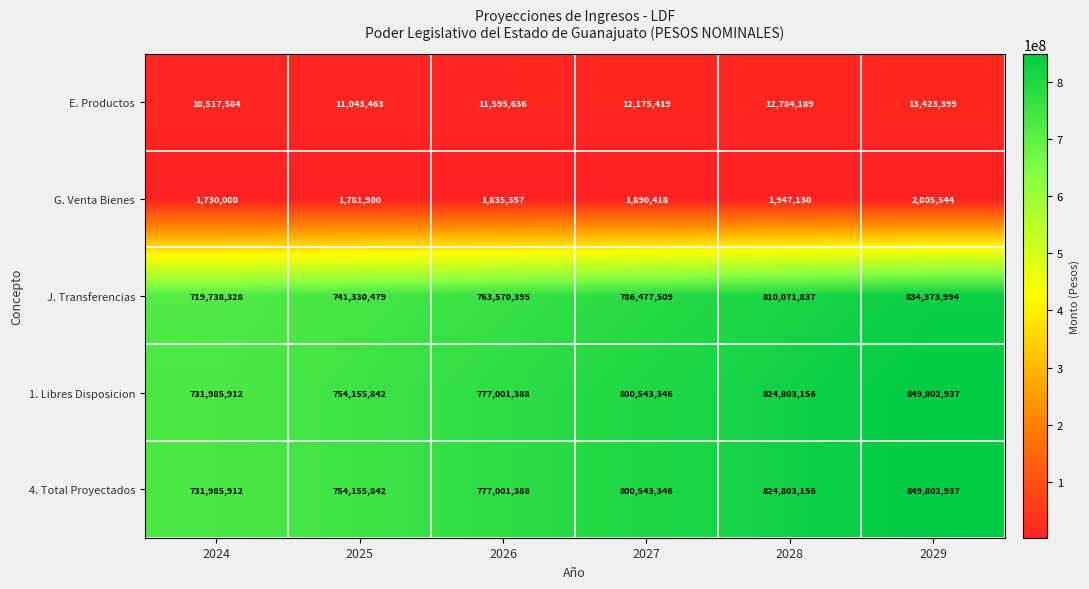

What is the spread (max minus min) of values at 2025?

752373942